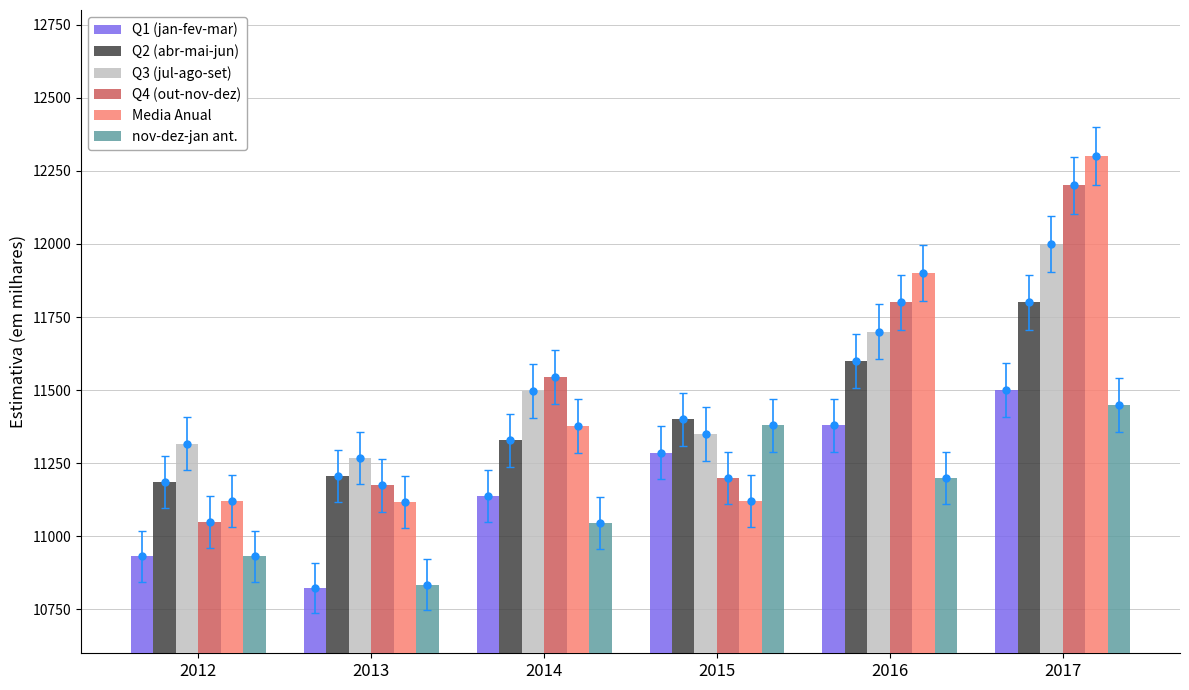

What value does the Q2 (abr-mai-jun) series have at 2014?

11329.0